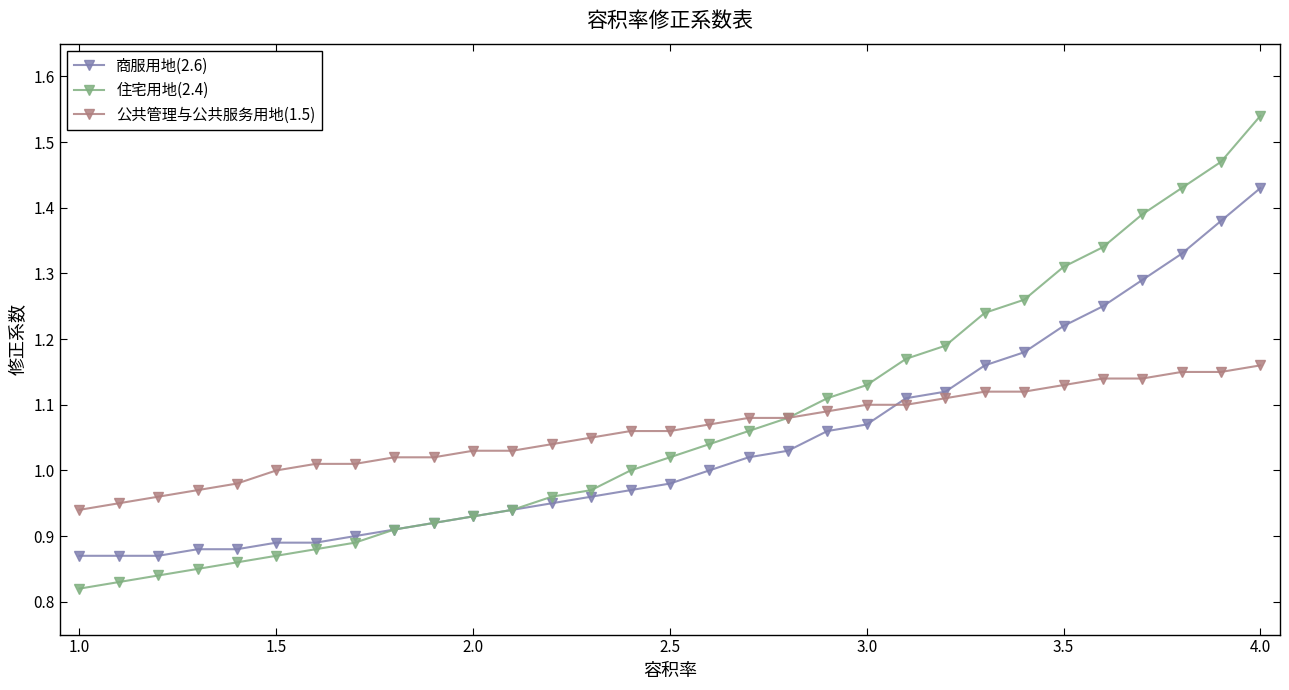

After their last crossing, which series has the higher values: 公共管理与公共服务用地(1.5) or 商服用地(2.6)?

商服用地(2.6)